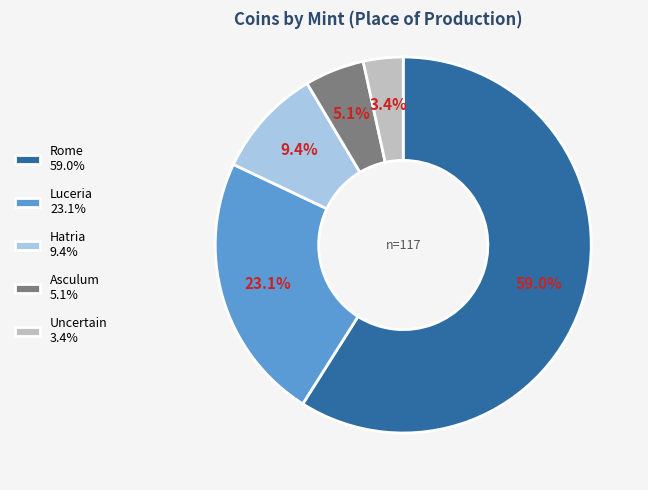

True or false: Luceria accounts for 36% of the total.

False